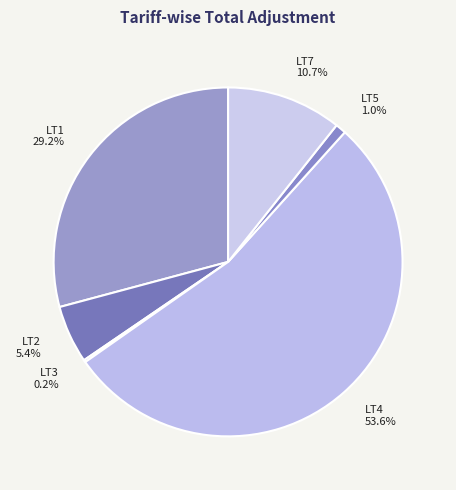

Between LT2 and LT4, which is larger?

LT4